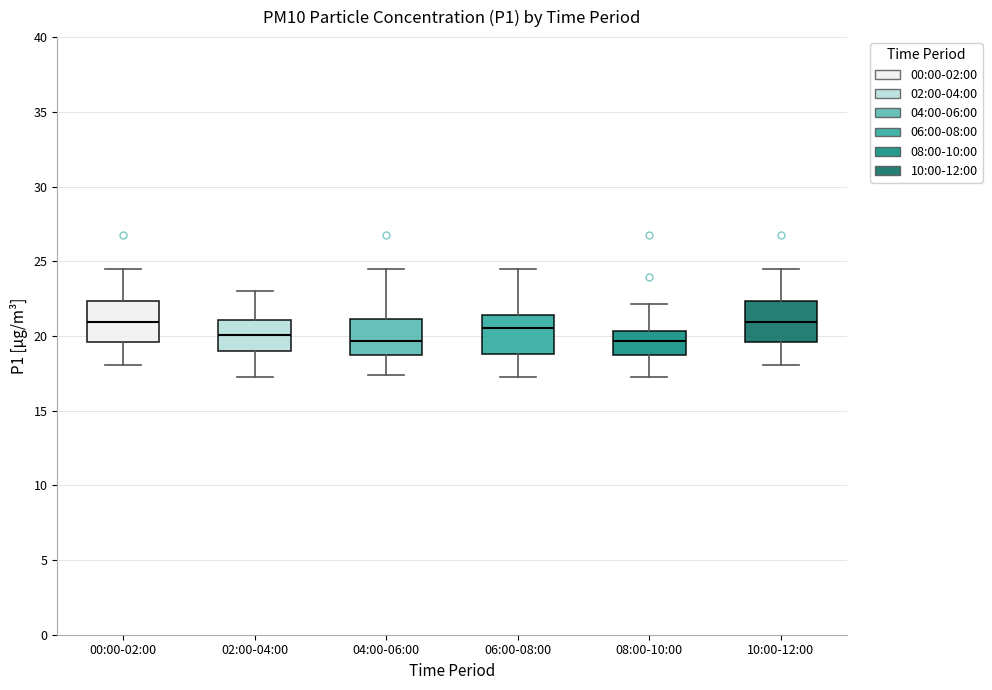

Reading left to right, transcribe this box plot: for each box, give where its median line is, the range the box spans, and where its two whiskers end, as read against the y-axis. The values are not printed on the chart, so give them approximately, as read against the axis.

00:00-02:00: median 21.0, box 19.5 to 22.5, whiskers 18.0 to 24.5
02:00-04:00: median 20.0, box 19.0 to 21.0, whiskers 17.5 to 23.0
04:00-06:00: median 19.5, box 18.5 to 21.0, whiskers 17.5 to 24.5
06:00-08:00: median 20.5, box 19.0 to 21.5, whiskers 17.5 to 24.5
08:00-10:00: median 19.5, box 18.5 to 20.5, whiskers 17.5 to 22.0
10:00-12:00: median 21.0, box 19.5 to 22.5, whiskers 18.0 to 24.5